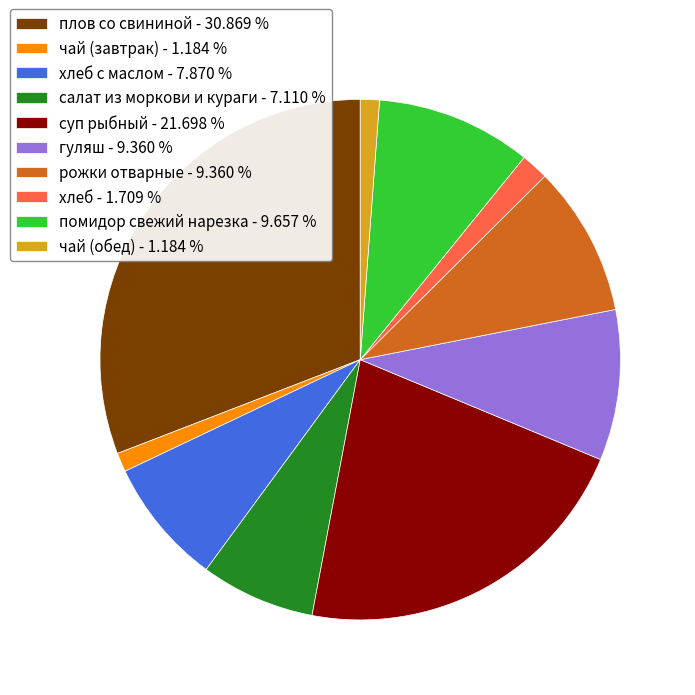

Approximately how many times larger is the value at гуляш - 9.360 % compared to рожки отварные - 9.360 %?

1.0